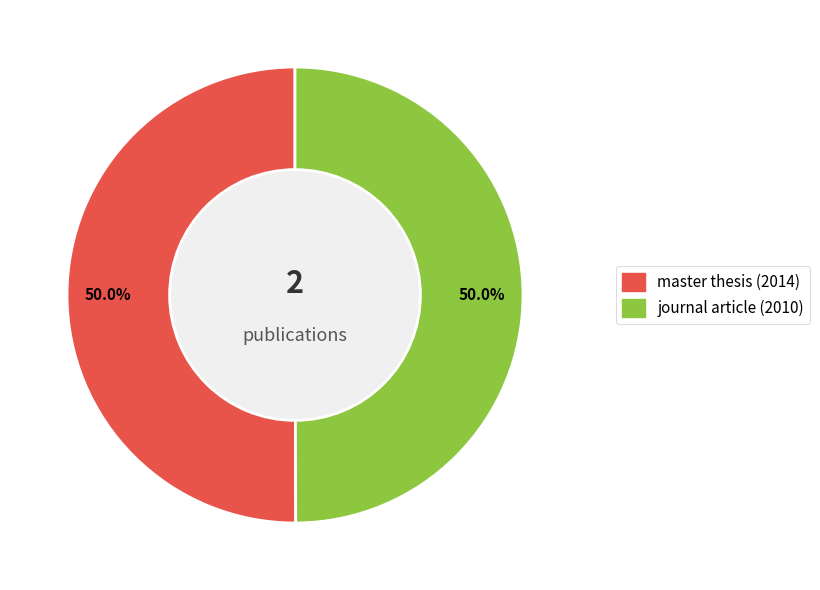

Approximately how many times larger is the value at master thesis (2014) compared to journal article (2010)?

1.0